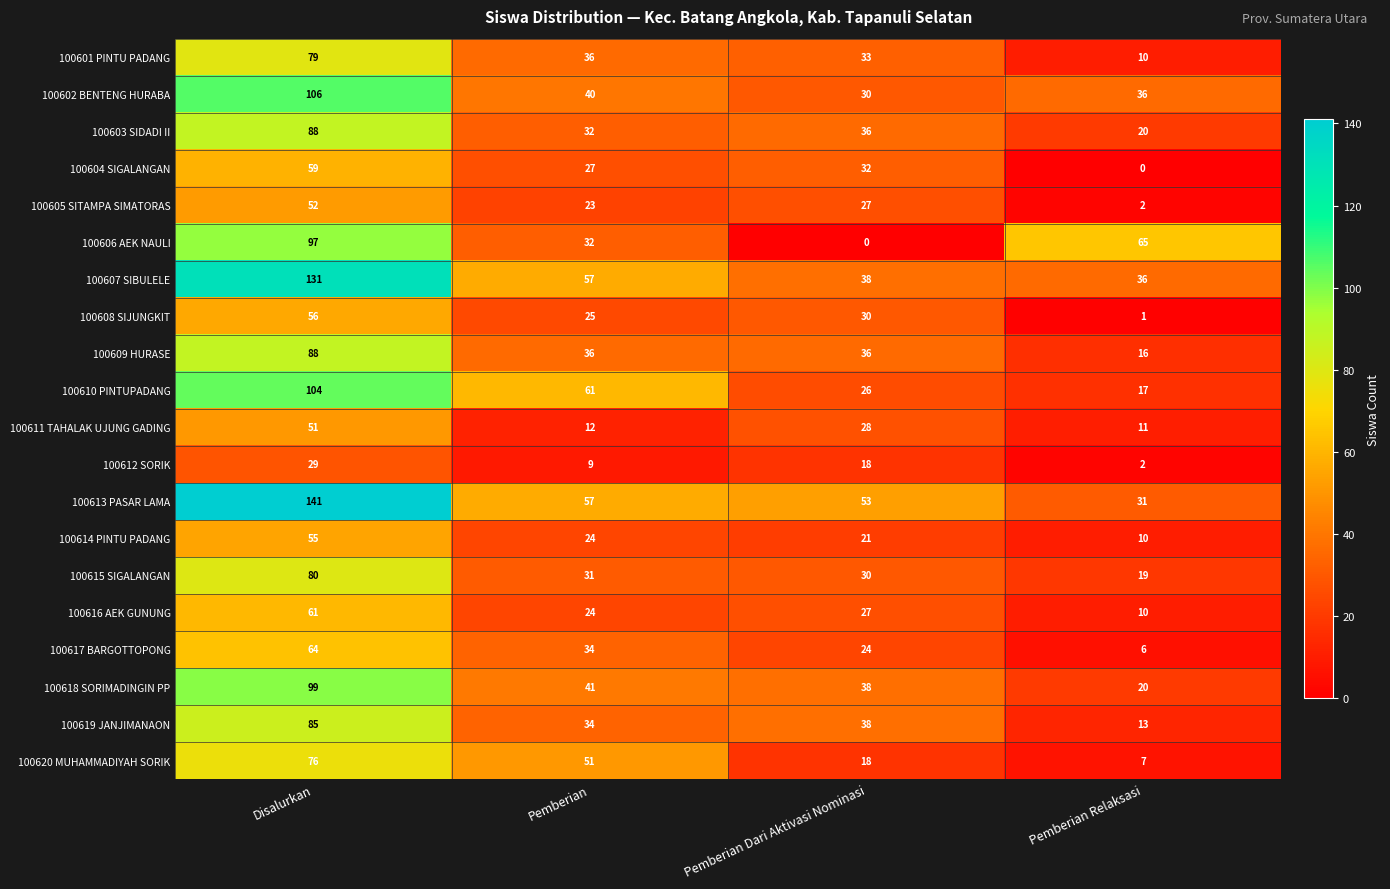

What is the maximum value shown in the chart?

141